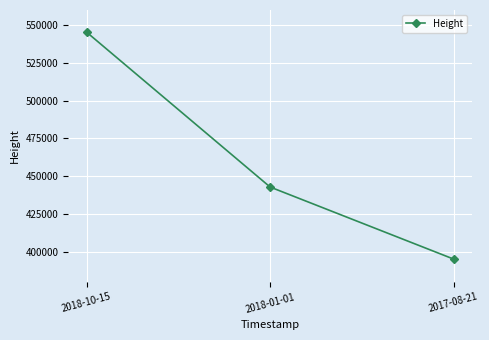

The chart shows a value of 442825 at 2018-01-01. True or false?

True